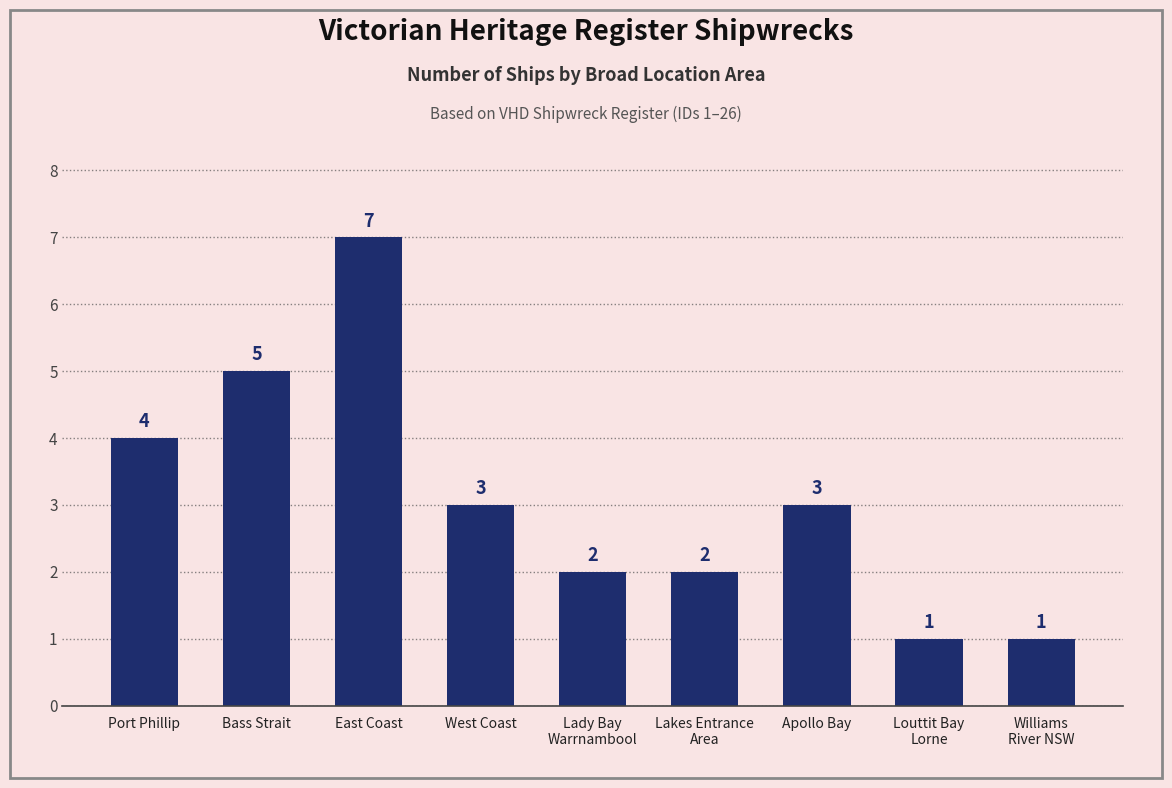

The chart shows a value of 5 at Port Phillip. True or false?

False